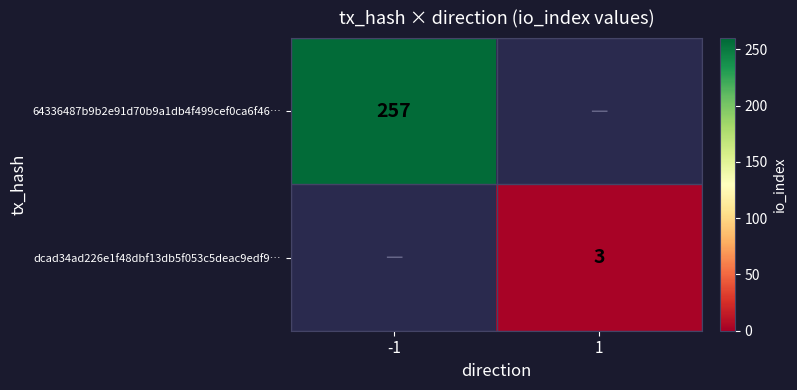

The dcad34ad226e1f48dbf13db5f053c5deac9edf9… series shows 1.7 at 1. True or false?

False